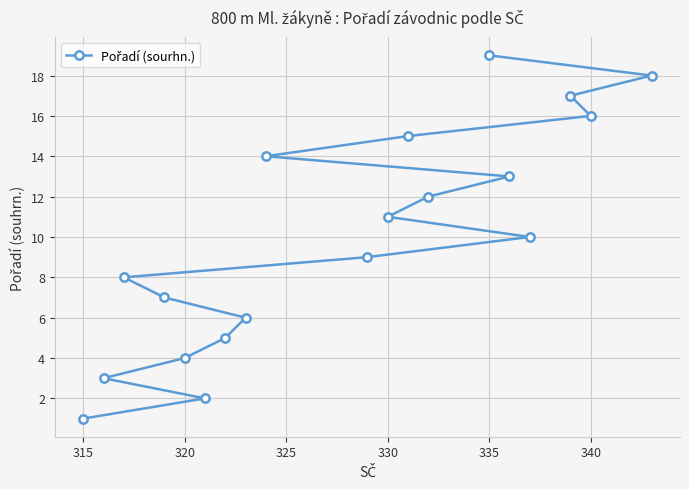

The value at 335 is 32. True or false?

False